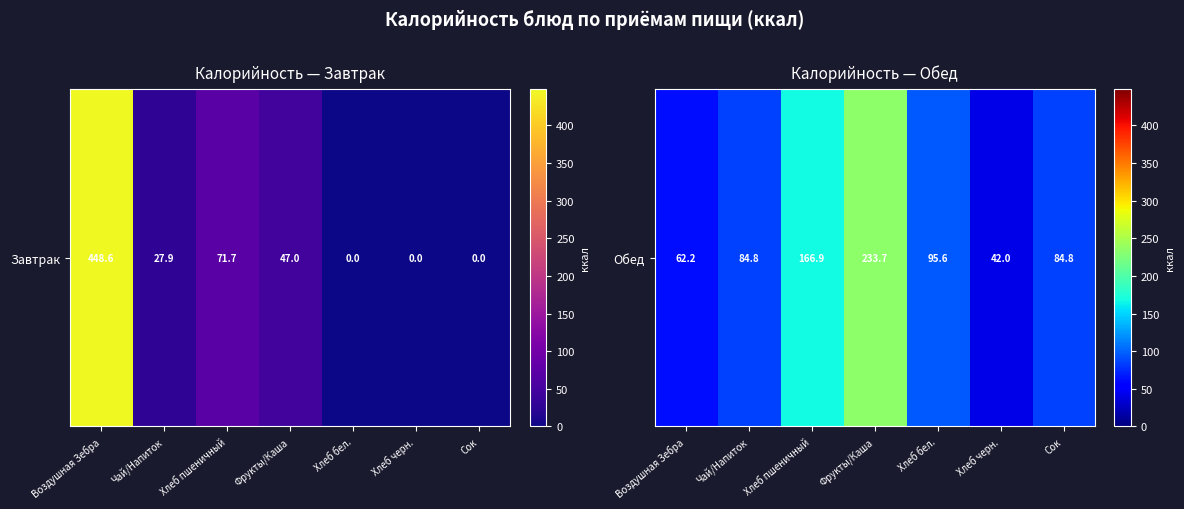

List the labels in order of value, largest first.

Фрукты/Каша, Хлеб пшеничный, Хлеб бел., Чай/Напиток, Сок, Воздушная Зебра, Хлеб черн.